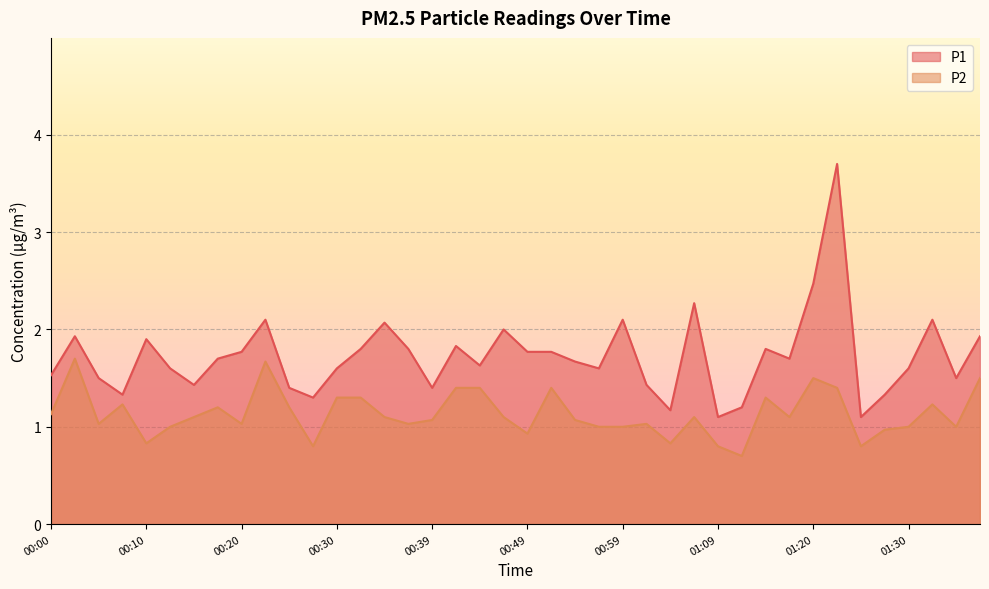

Between 01:09 and 00:22, which is larger?

00:22